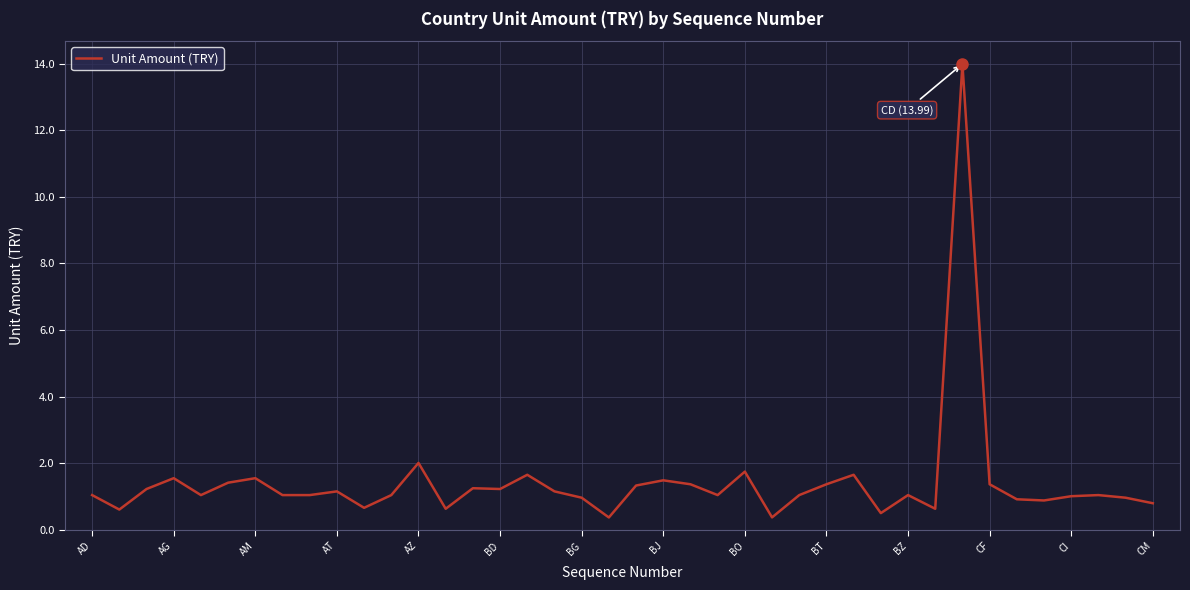

What is the maximum value shown in the chart?

14.0